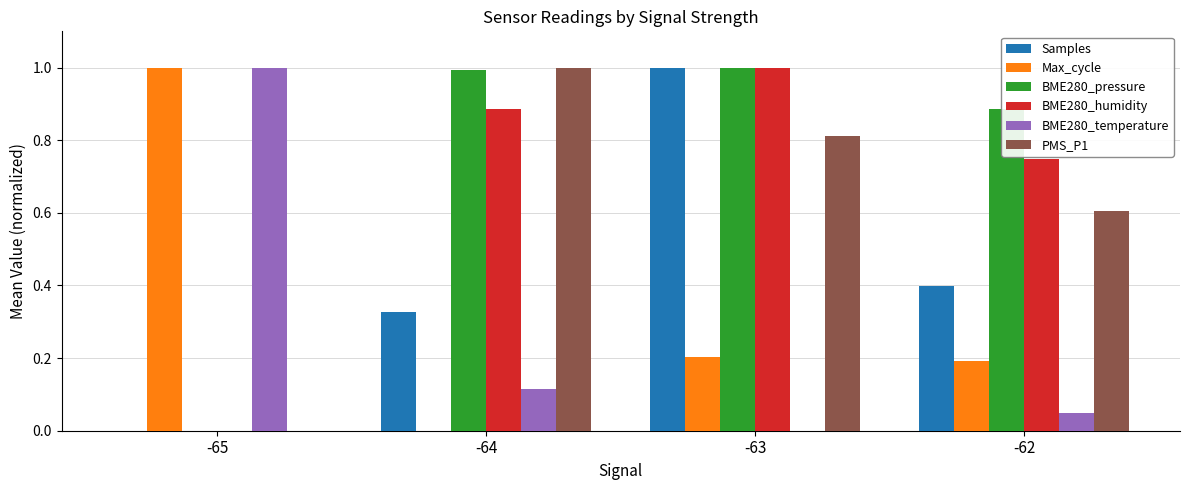

Count the BME280_humidity values in the range 0 to 1.

4